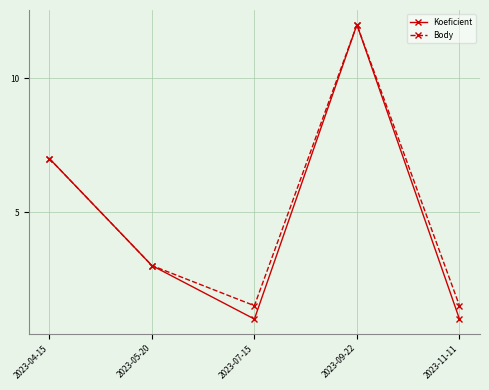

At which category does Koeficient reach its first local peak?

2023-09-22